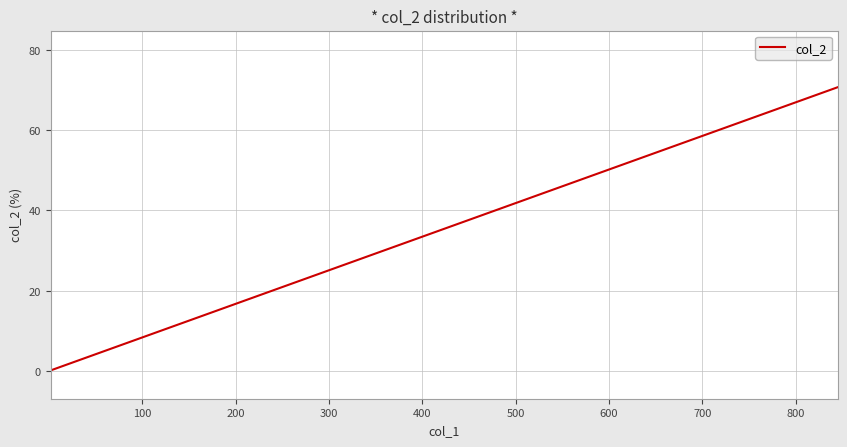

True or false: the data has more than 2 interior local peaks.

False